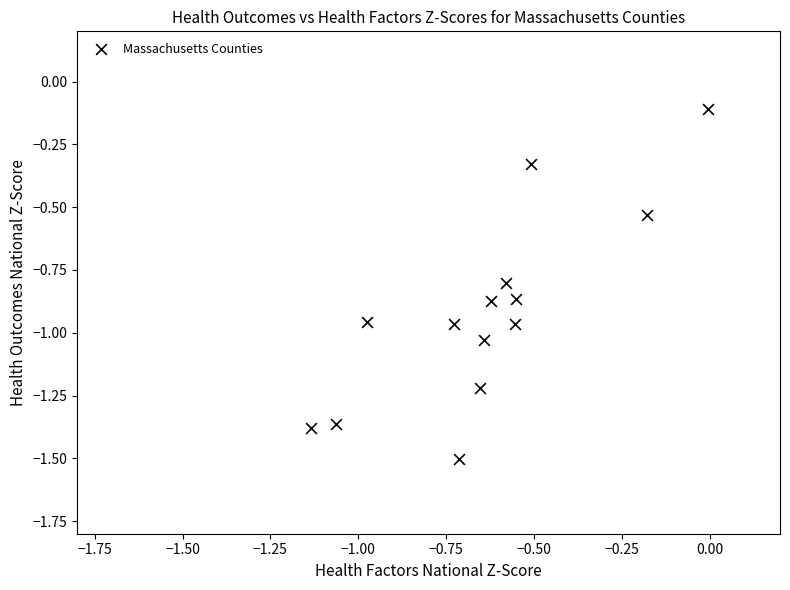

What is the range of X values (max minus min)?

1.1